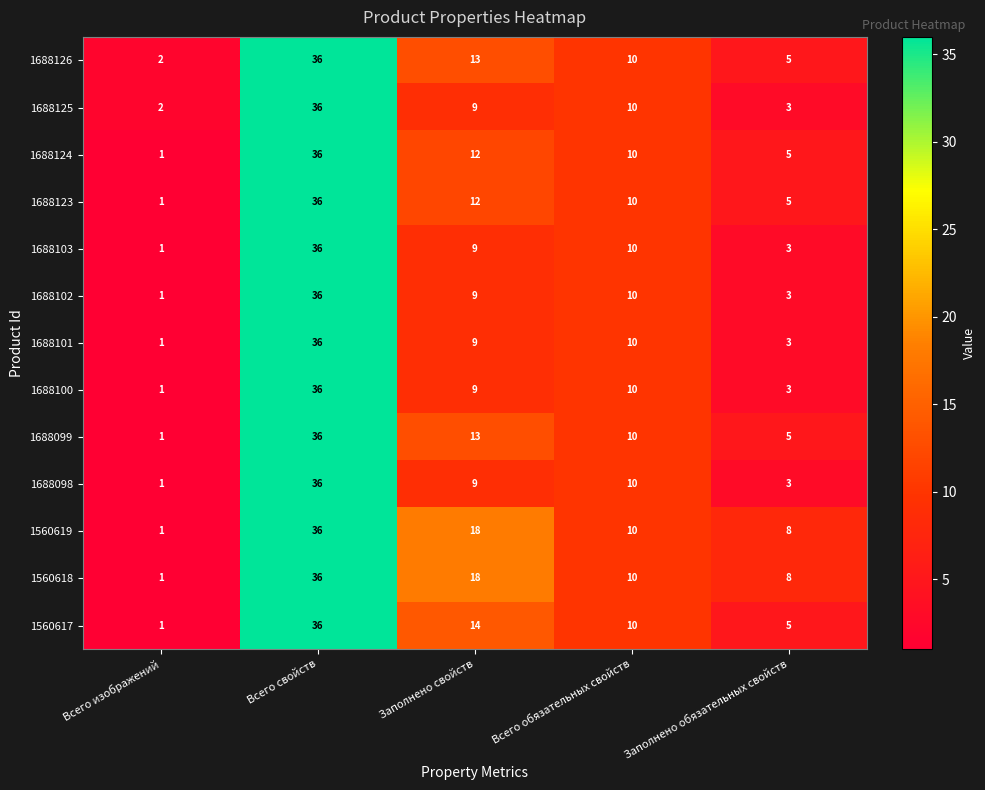

Read the 1688099 value at Всего свойств, to the nearest 10.

40